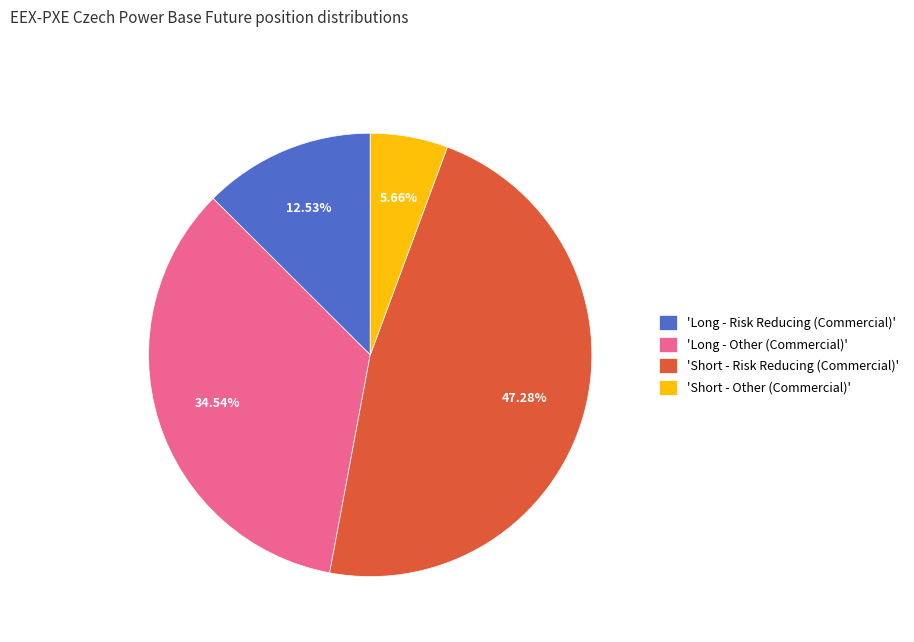

Combined, do 'Long - Risk Reducing (Commercial)' and 'Short - Risk Reducing (Commercial)' account for over 50%?

Yes